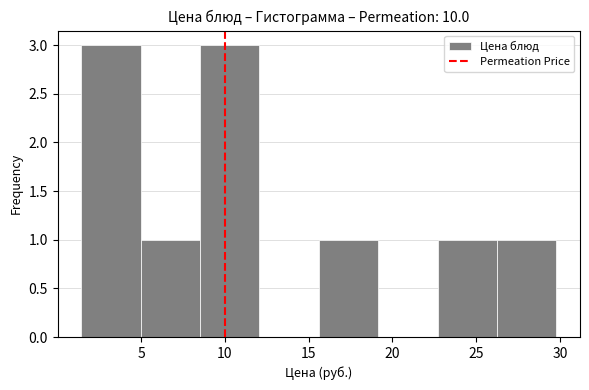

Reading left to right, list every bar in this chart as the range it spans on the x-axis followed by its height. Neither the bar edges nor the heights are printed on the chart, so give them approximately, as read against the axes.

1.5 to 5.0: 3
5.0 to 8.5: 1
8.5 to 12.0: 3
12.0 to 15.5: 0
15.5 to 19.0: 1
19.0 to 22.5: 0
22.5 to 26.0: 1
26.0 to 30.0: 1